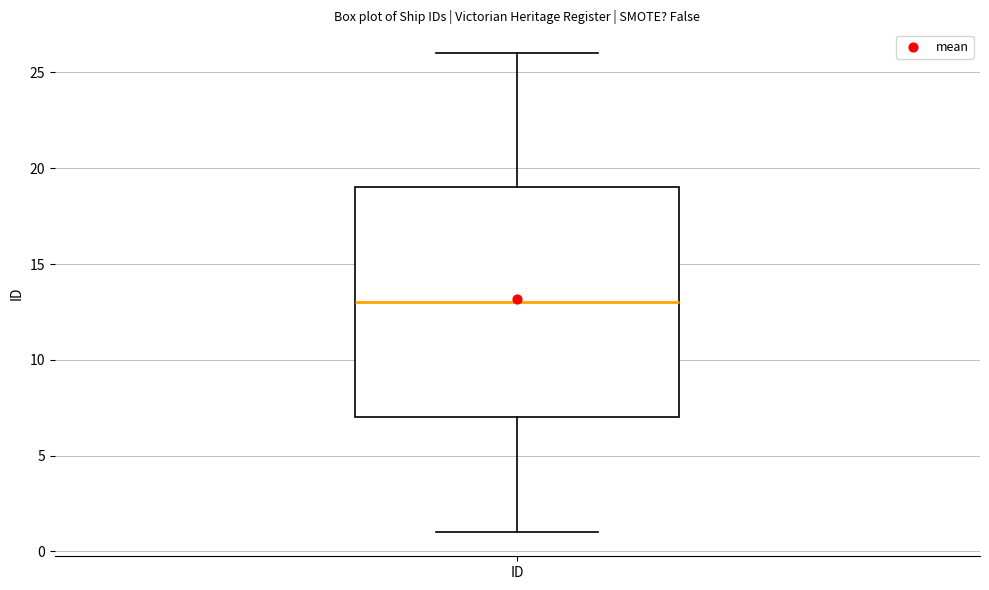

Where does the lower whisker of the box for ID end on the y-axis? The values are not printed on the chart, so give them approximately, as read against the axis.

1